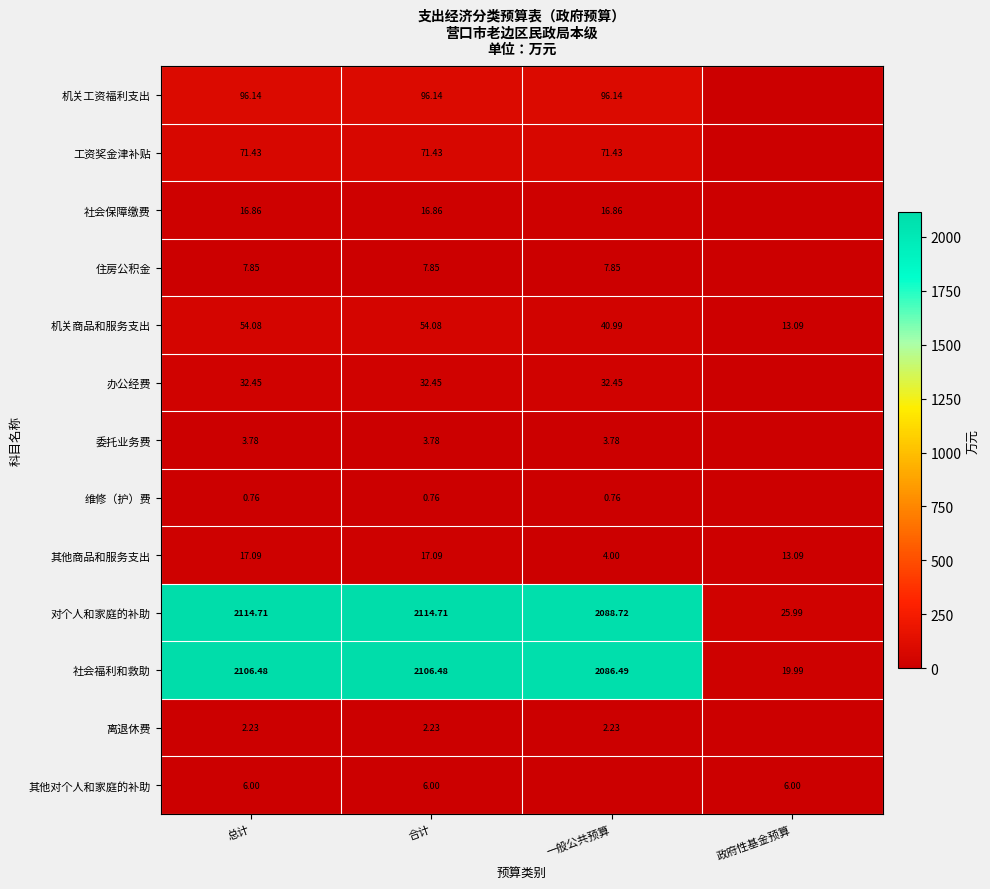

At which label does 机关商品和服务支出 first exceed 54?

总计